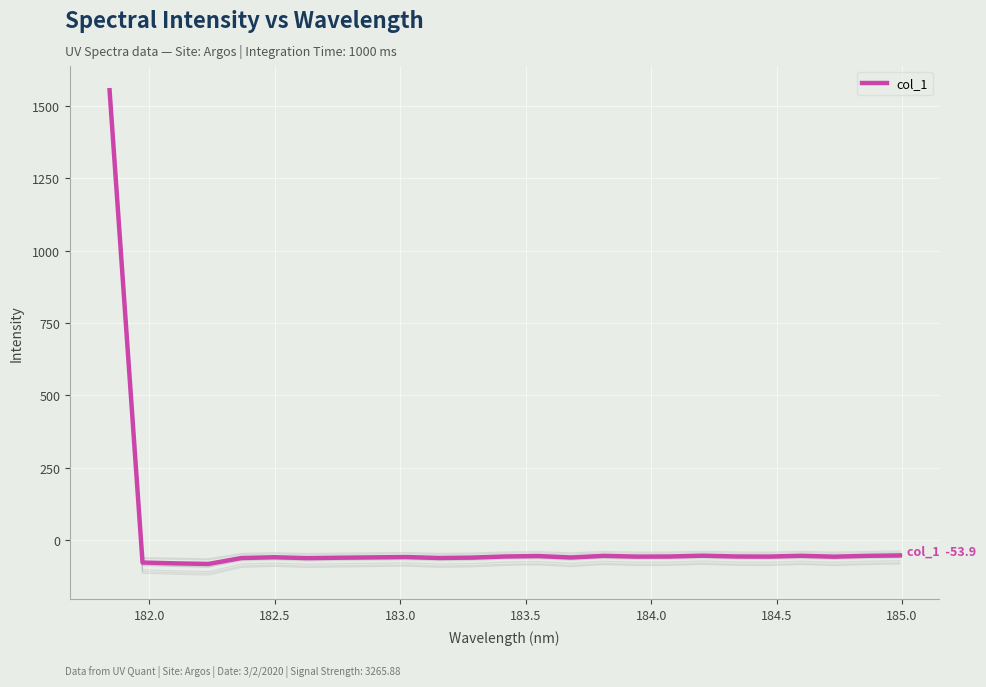

What is the minimum value for col_1?

-83.4